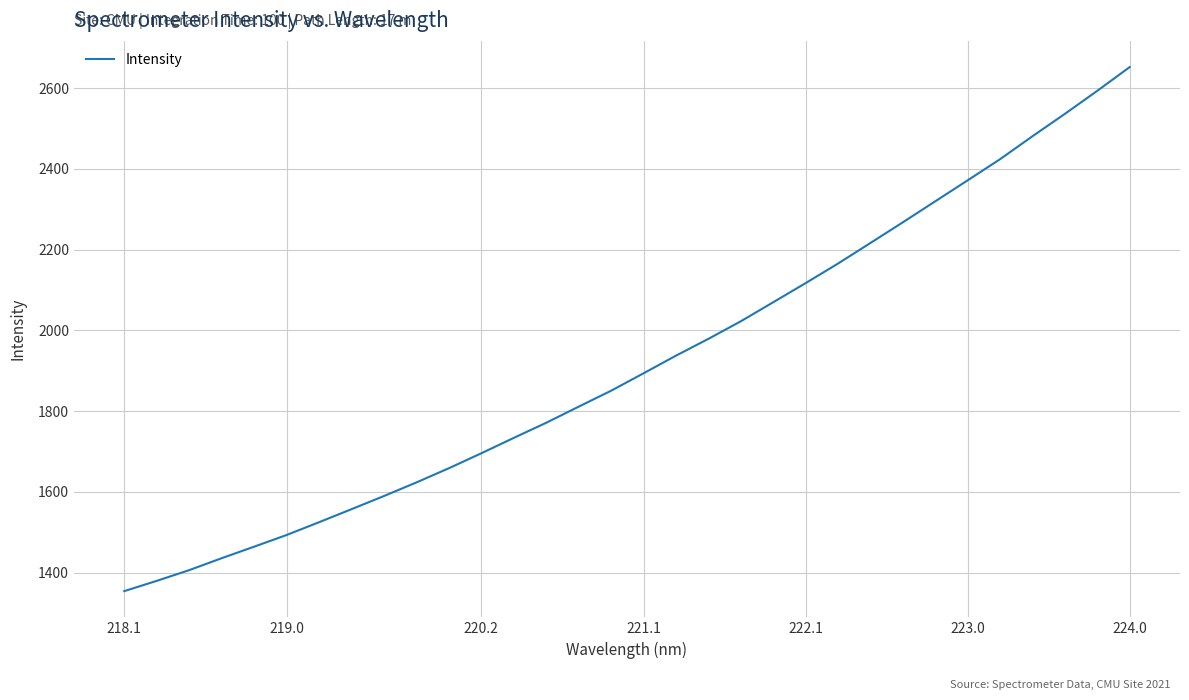

What is the smallest value displayed?

1354.1